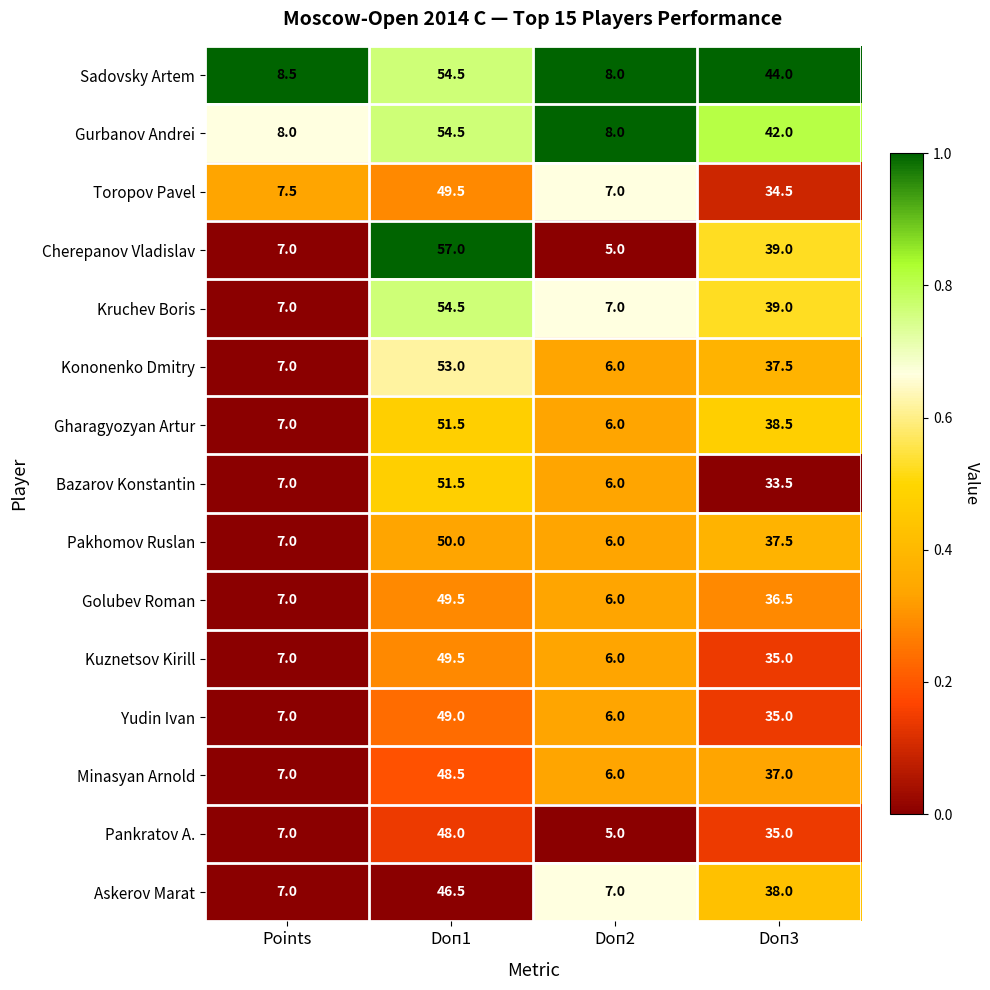

Count the number of data series in this chart.

15